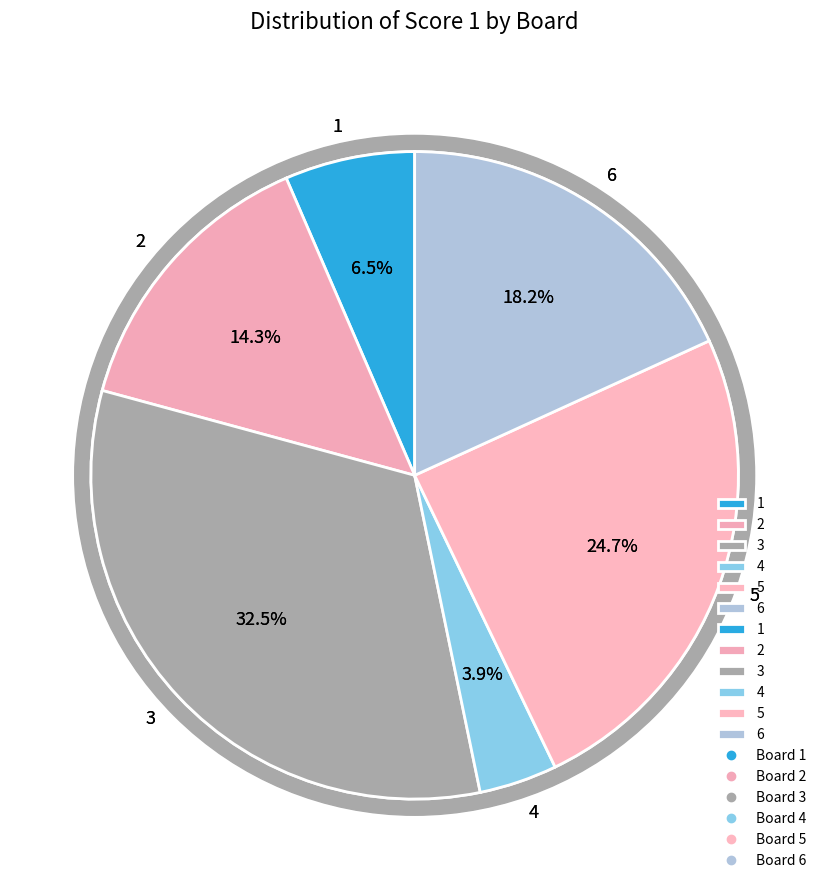

To the nearest percent, what is the difference between the largest and smallest slice percentages?

29%